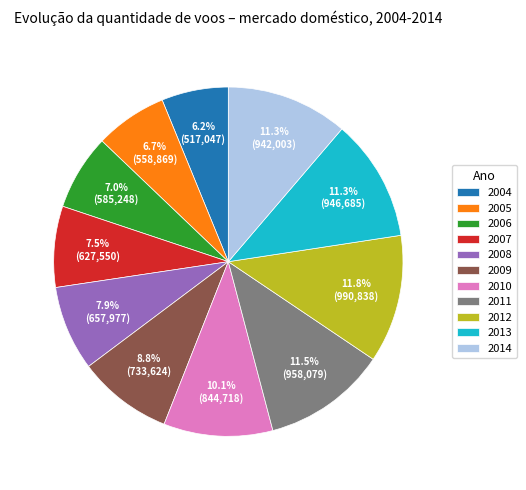

To the nearest percent, what portion does 2008 represent?

8%